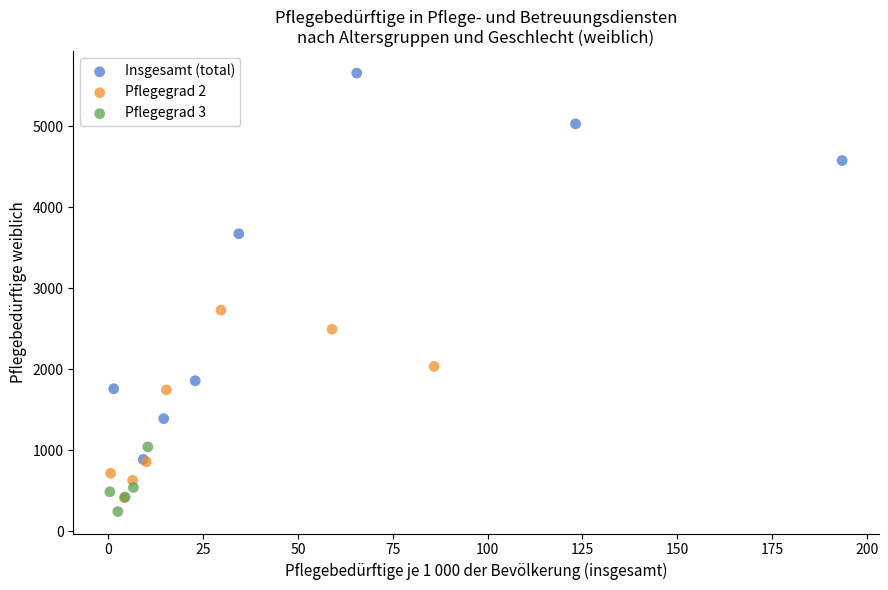

Which series contains the highest Y value?

Insgesamt (total)